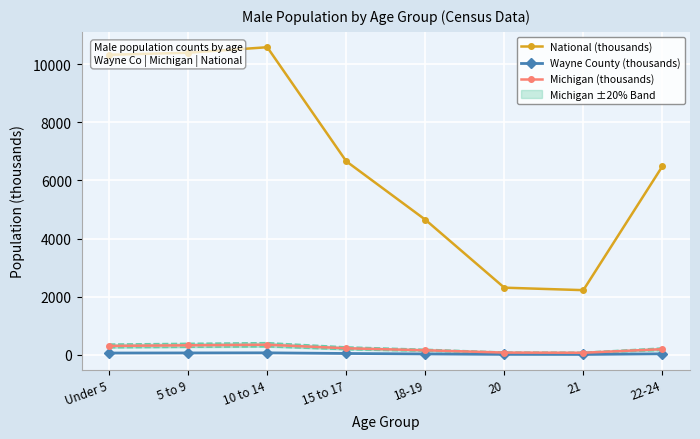

Reading left to right, list all the values displayed in this chart.

National (thousands): 10319.4	10389.6	10579.9	6656.2	4647.5	2308.3	2223.2	6482.7
Wayne County (thousands): 60.1	63.4	67.0	44.8	29.0	13.7	11.6	34.0
Michigan (thousands): 304.6	326.1	345.6	224.0	155.5	75.6	70.0	193.0